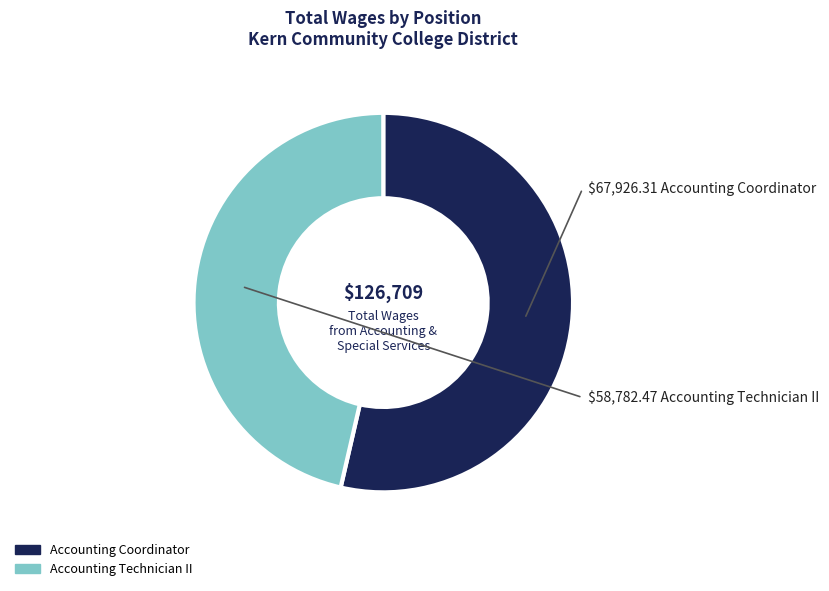

Which category accounts for the majority?

Accounting Coordinator